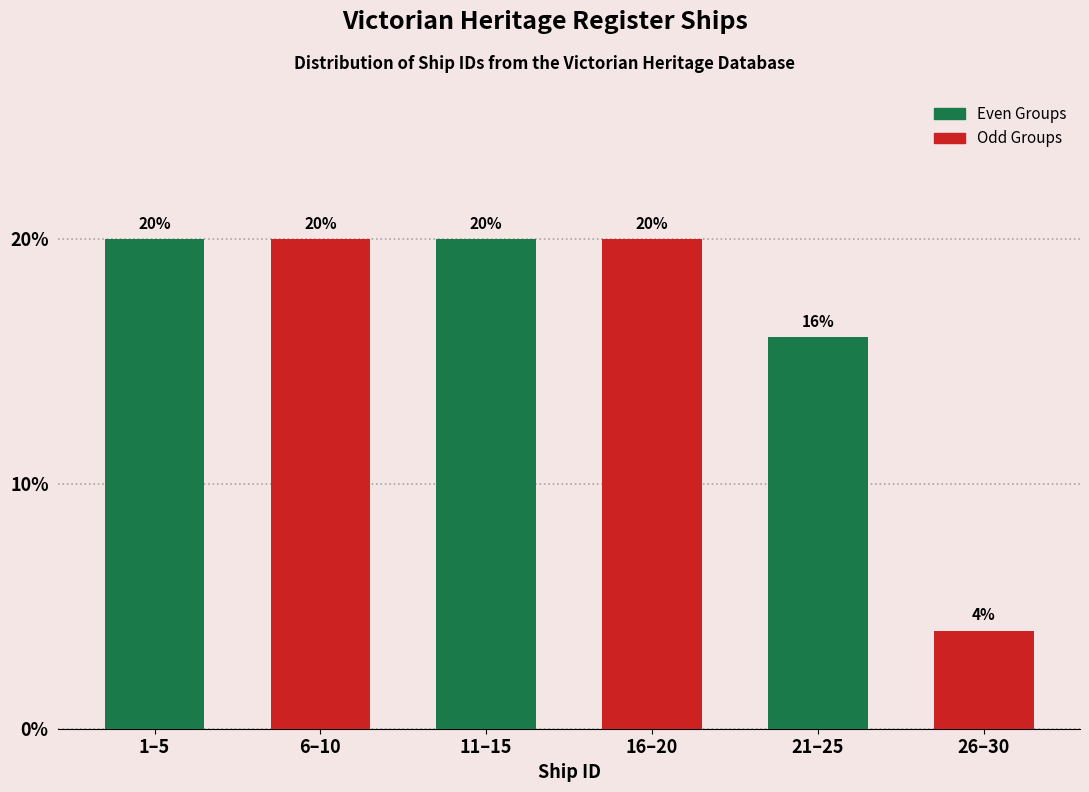

Reading left to right, what are all the values shown in this chart?

1–5=20	6–10=20	11–15=20	16–20=20	21–25=16	26–30=4